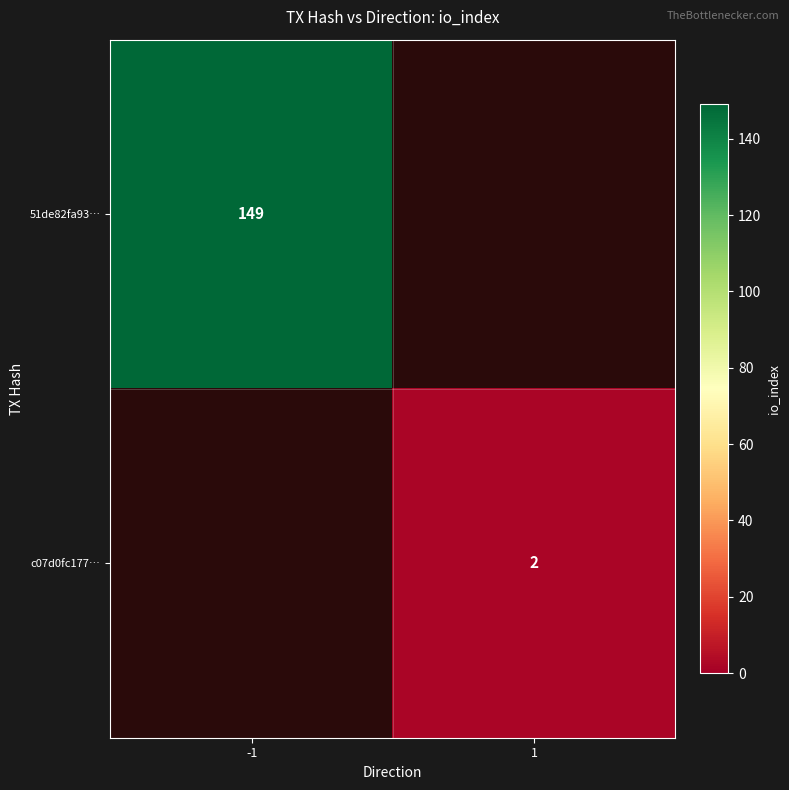

The value of c07d0fc177… at 1 is 0. True or false?

False